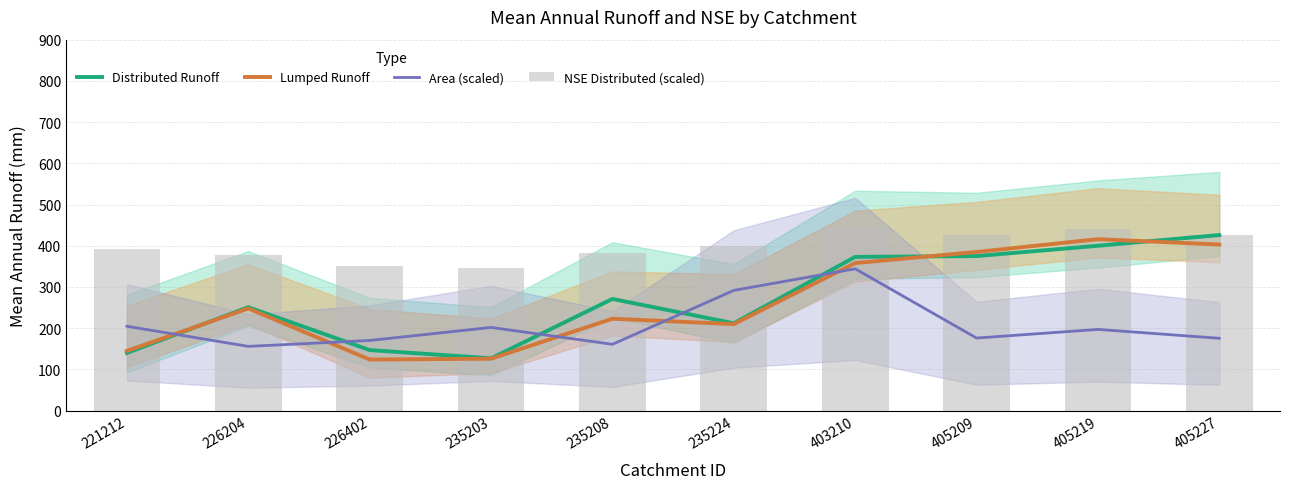

Reading left to right, what are all the values shown in this chart?

Distributed Runoff: 140.0	251.0	147.0	127.0	271.0	212.0	373.0	375.0	400.0	426.0
Lumped Runoff: 145.0	248.0	124.0	126.0	223.0	210.0	358.0	385.0	416.0	403.0
Area (scaled): 204.7	156.0	170.2	201.9	161.0	291.8	344.1	176.1	197.1	175.6
NSE Distributed (scaled): 392.5	378.0	352.0	345.0	382.0	399.0	446.0	426.5	440.5	425.5